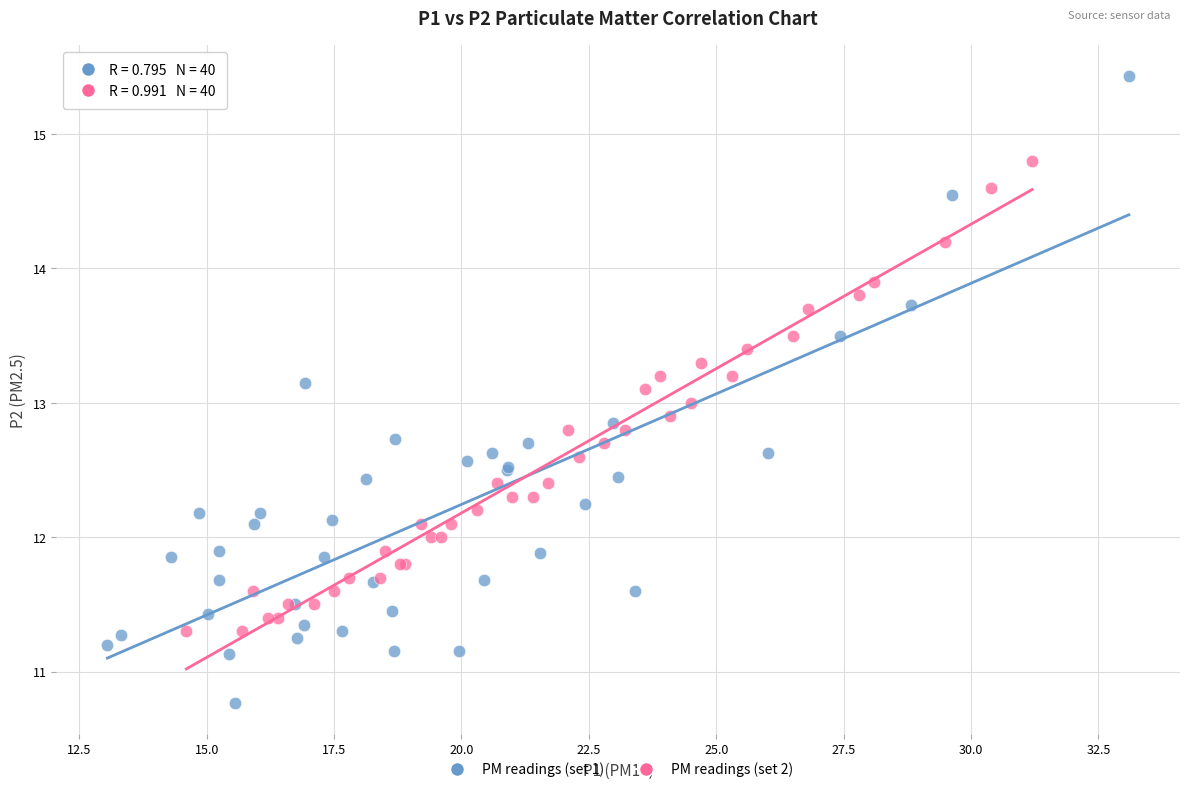

What are all the series names shown in the legend?

PM readings (set 1), PM readings (set 2)